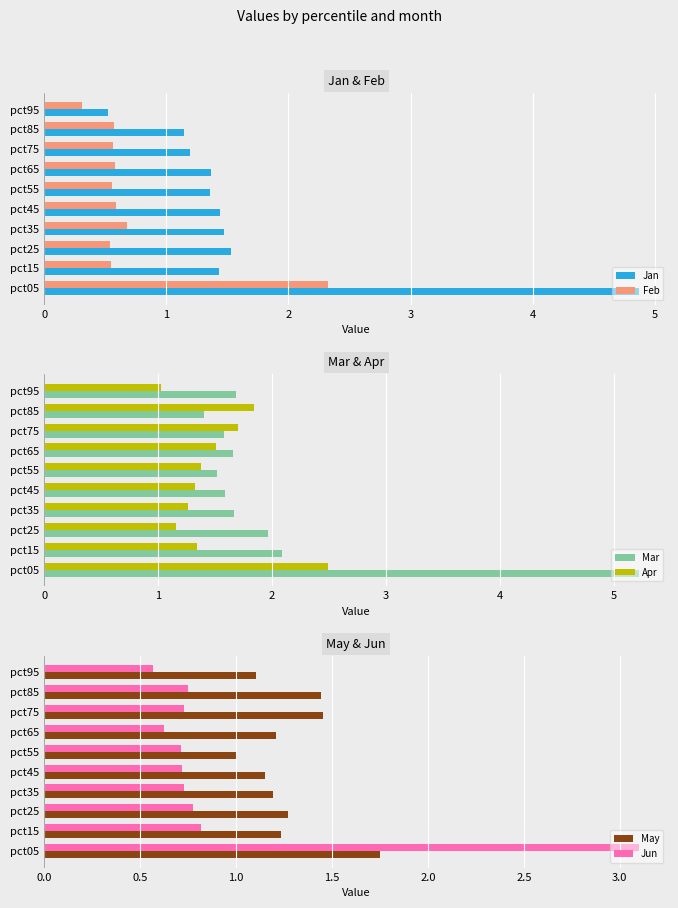

Which series has the largest range (max minus min)?

Jan